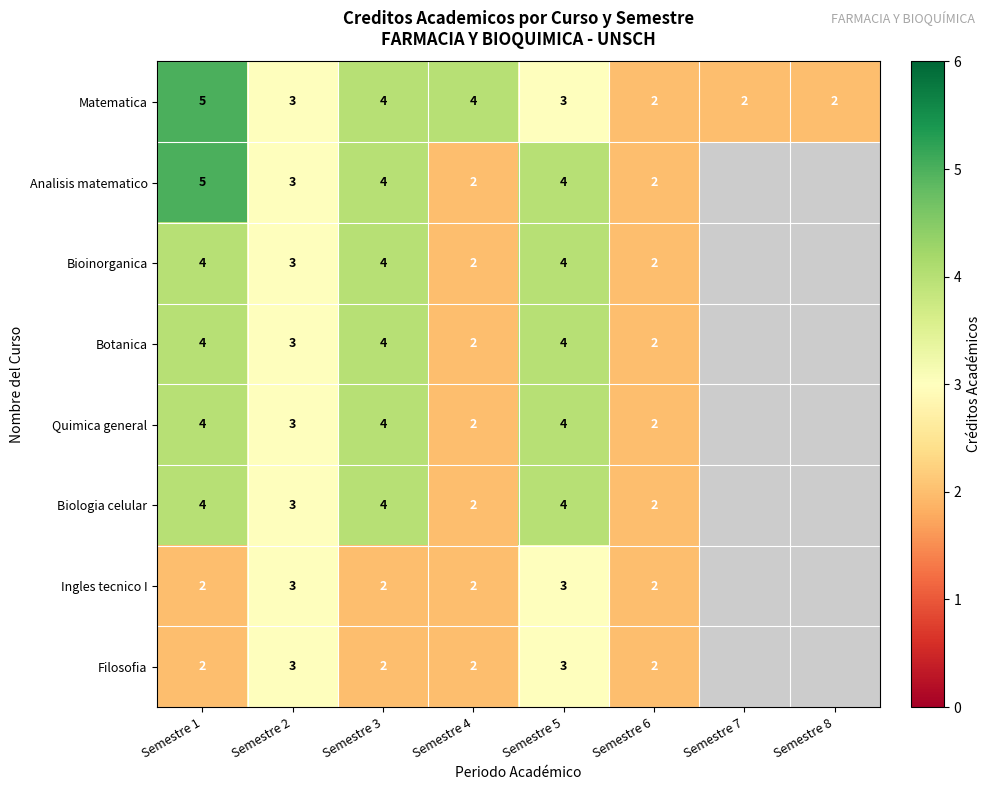

Is the value of Matematica at Semestre 7 greater than the value of Bioinorganica at Semestre 2?

No